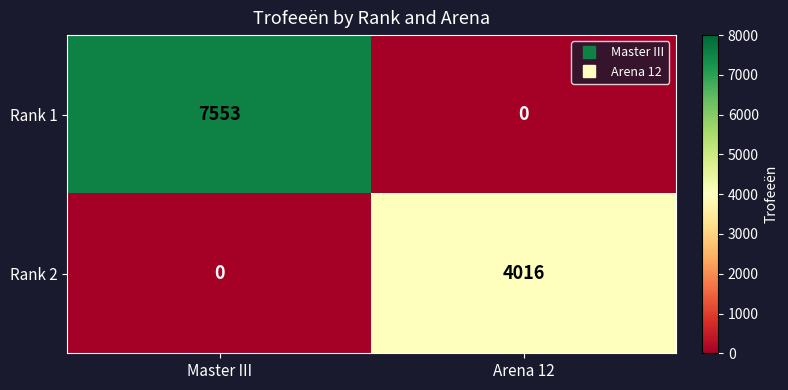

At which category does the chart reach its peak across all series?

Master III